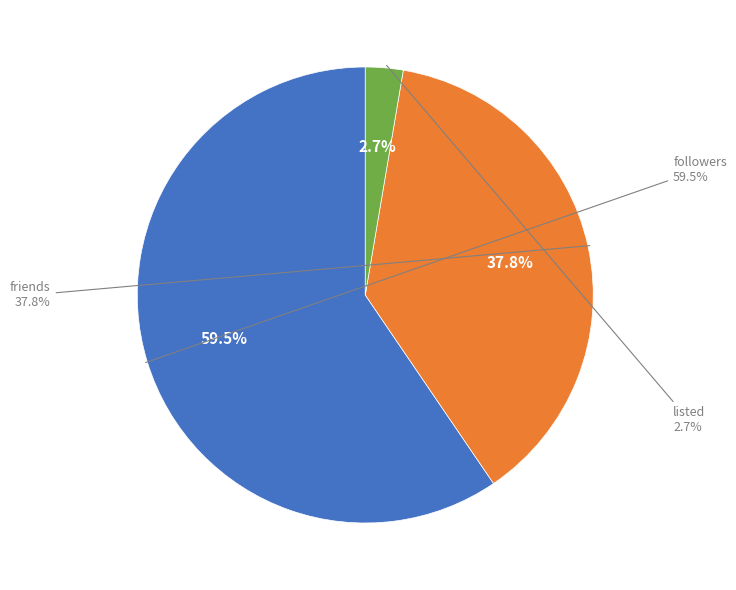

To the nearest percent, what is the average slice percentage?

33%